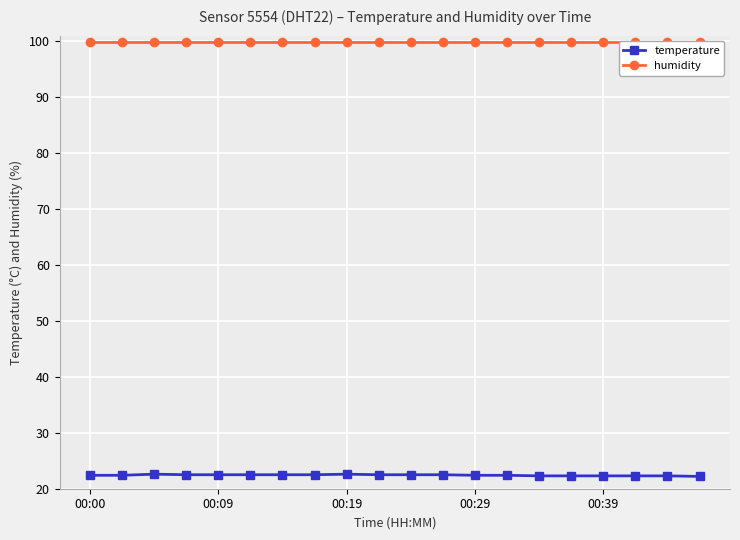

What is the value of the humidity point at the 13th from the left?

99.9